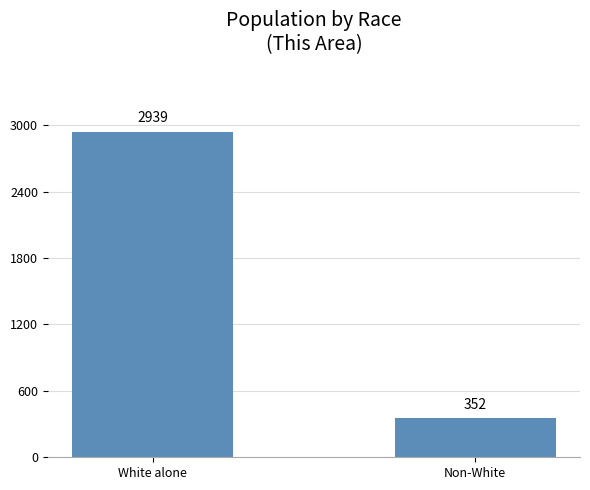

True or false: the data shows 2939 at White alone.

True